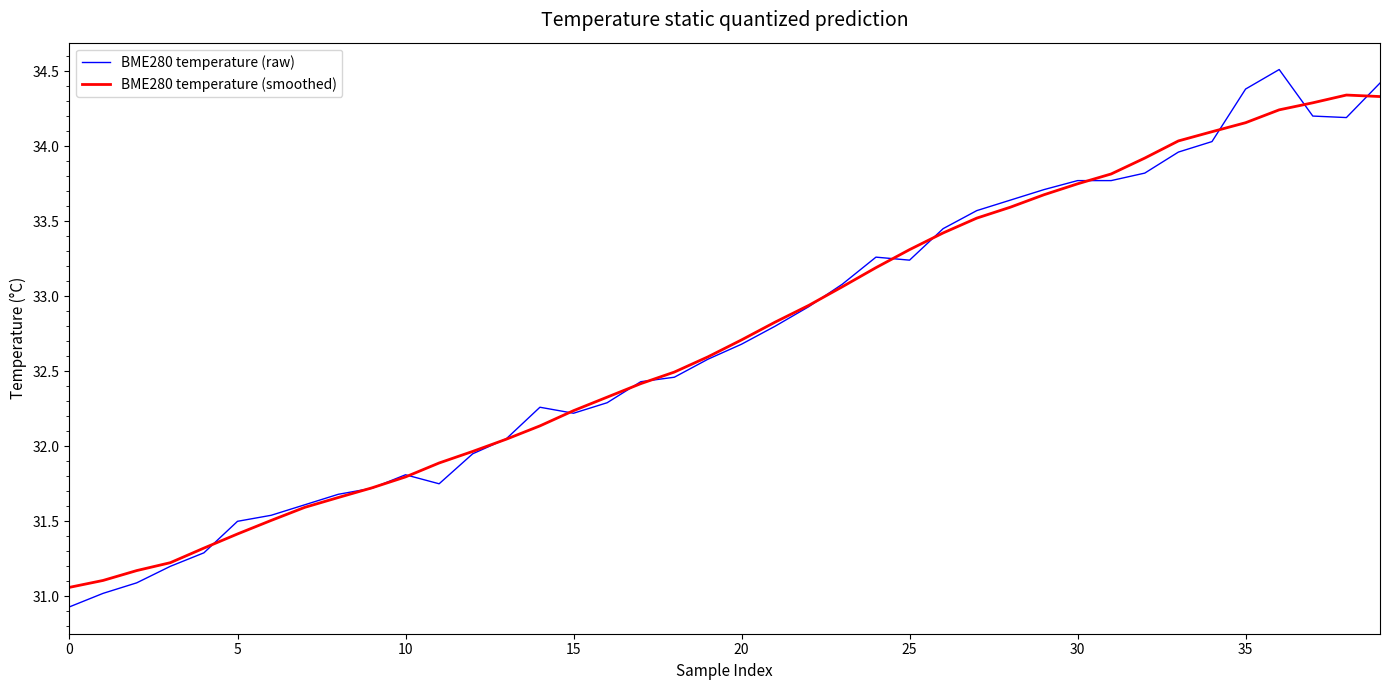

Rank the series by their maximum value, from highest to lowest.

BME280 temperature (raw), BME280 temperature (smoothed)